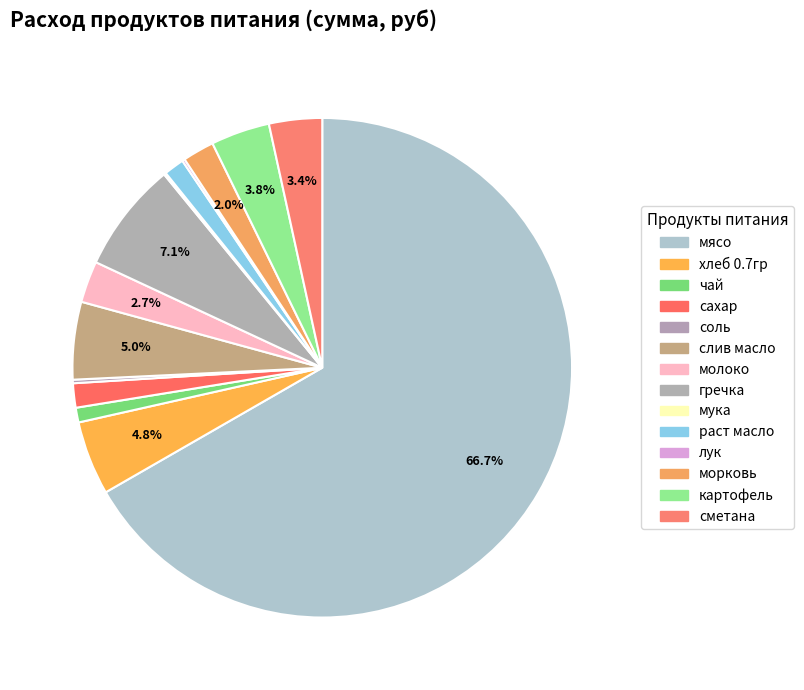

Is it true that морковь is 13% of the pie?

False